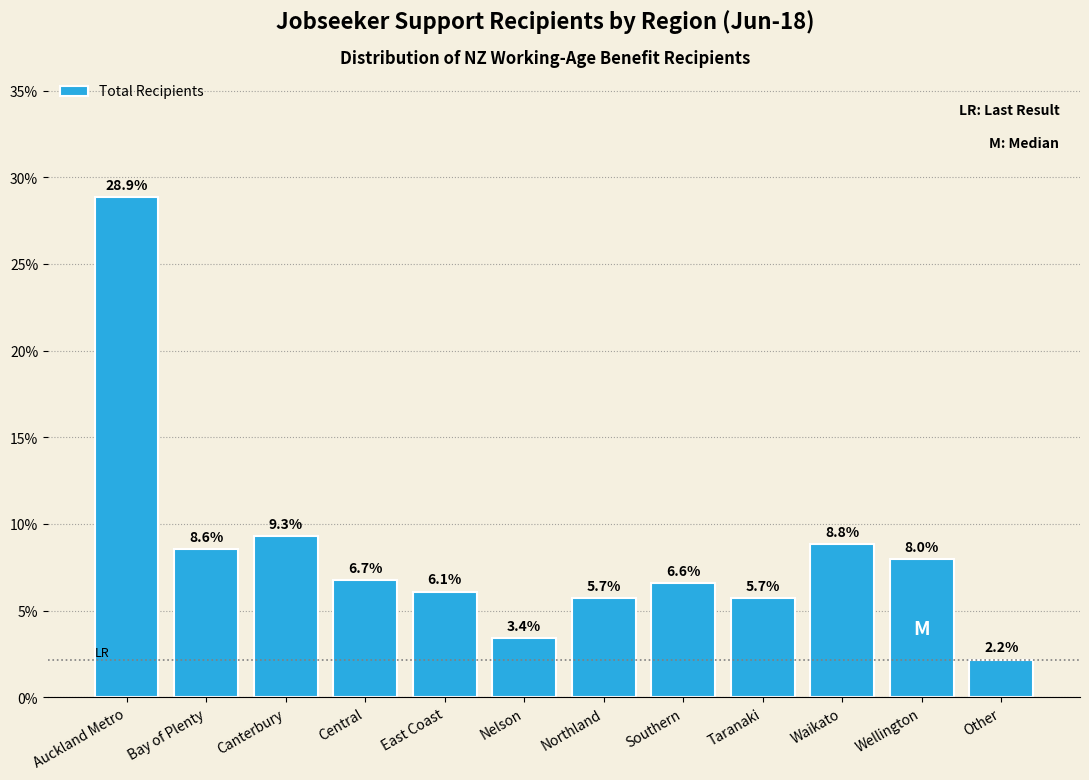

Reading left to right, what are all the values shown in this chart?

28.9	8.6	9.3	6.7	6.1	3.4	5.7	6.6	5.7	8.8	8.0	2.2